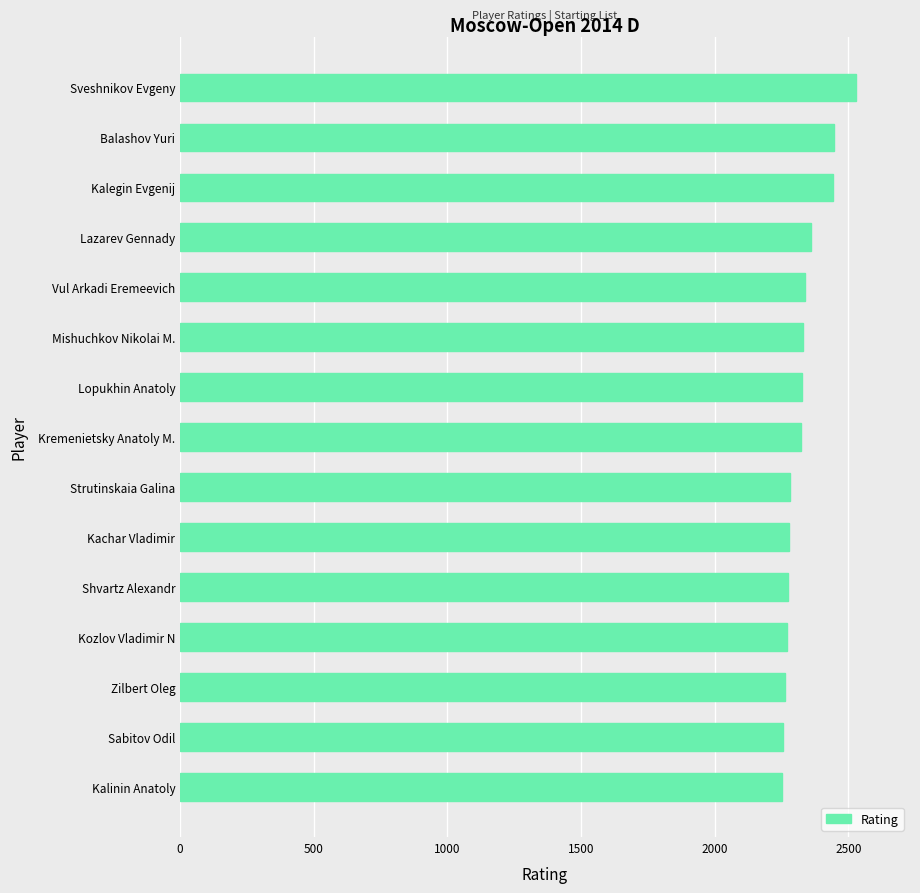

What is the label of the 14th bar from the bottom?

Balashov Yuri